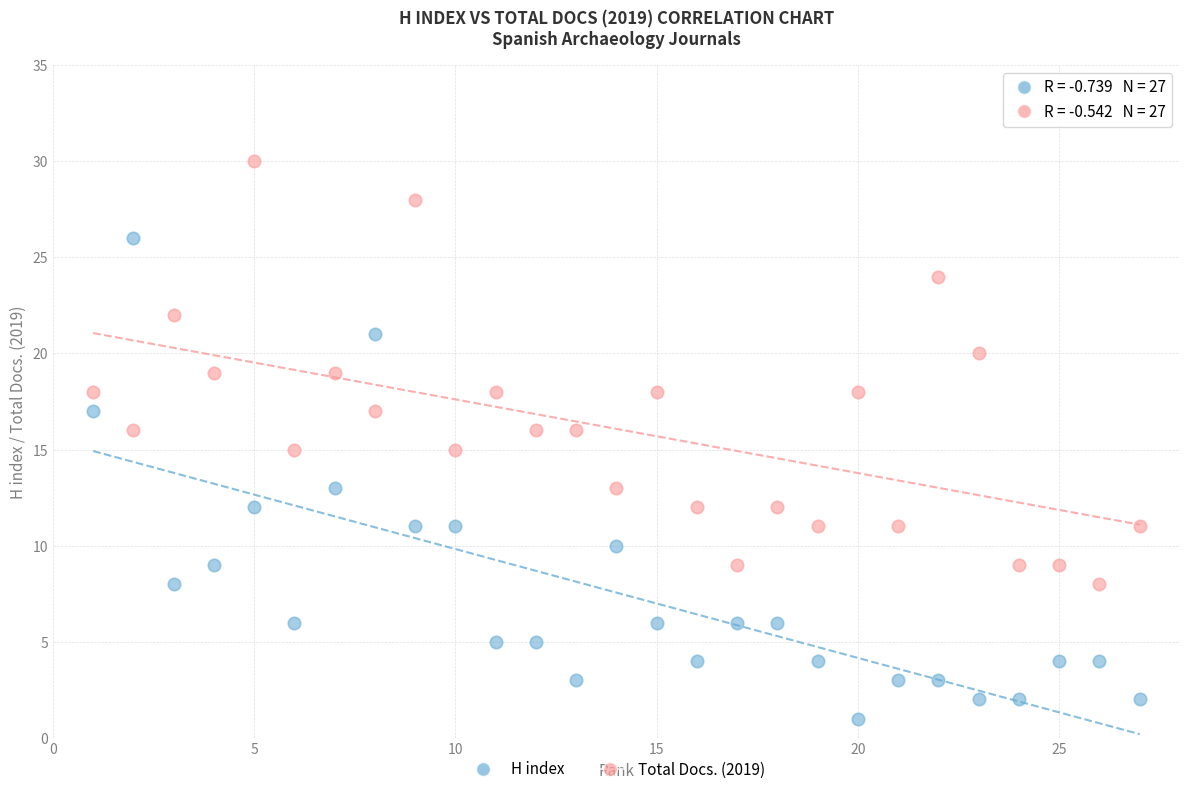

Which series reaches the minimum Y coordinate?

H index